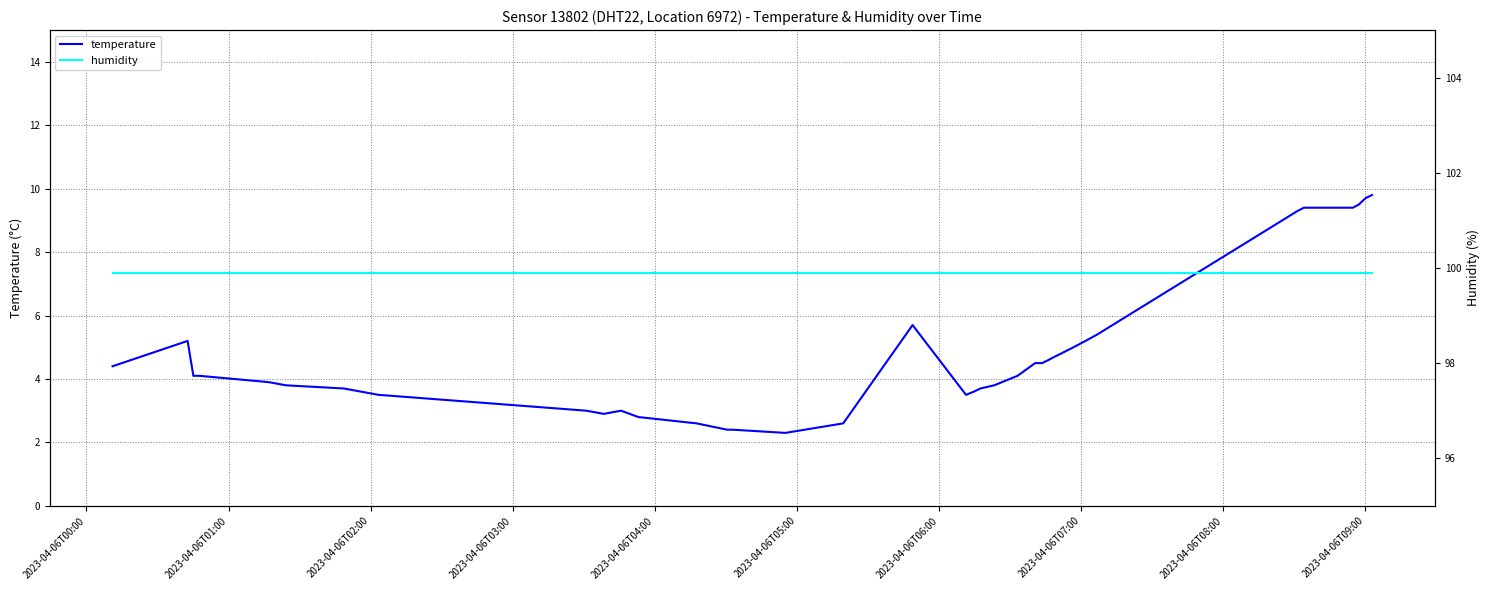

True or false: temperature and humidity cross at least once.

False